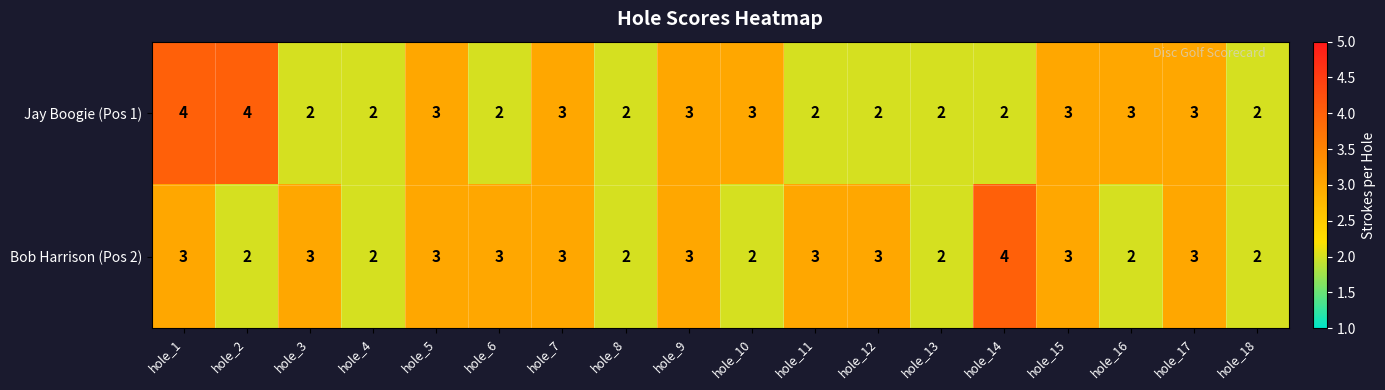

Is the value of Jay Boogie (Pos 1) at hole_11 greater than the value of Bob Harrison (Pos 2) at hole_11?

No